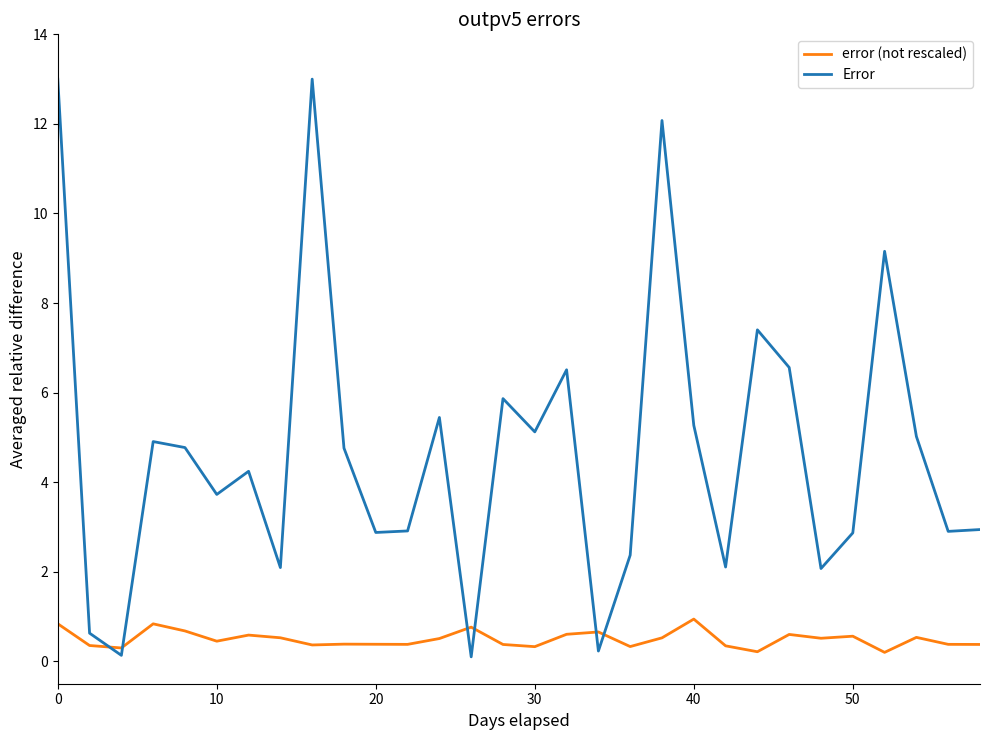

True or false: error (not rescaled) and Error cross at least once.

True